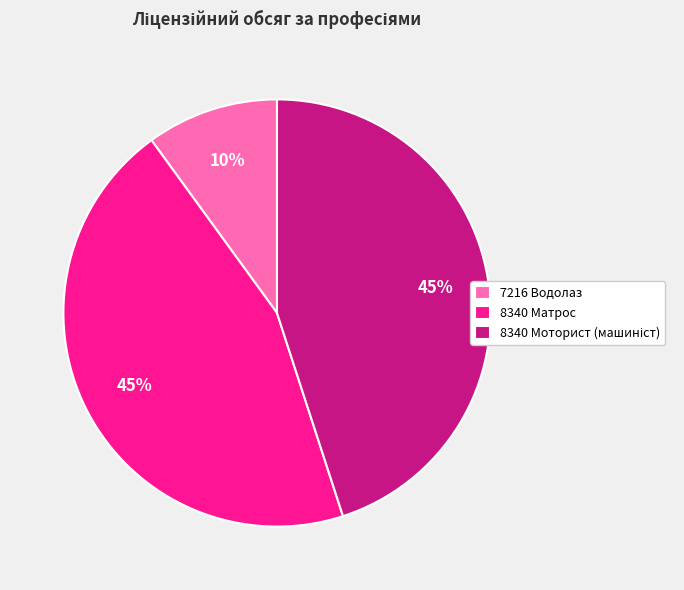

To the nearest percent, what is the difference between the 7216 Водолаз and 8340 Матрос slice percentages?

35%